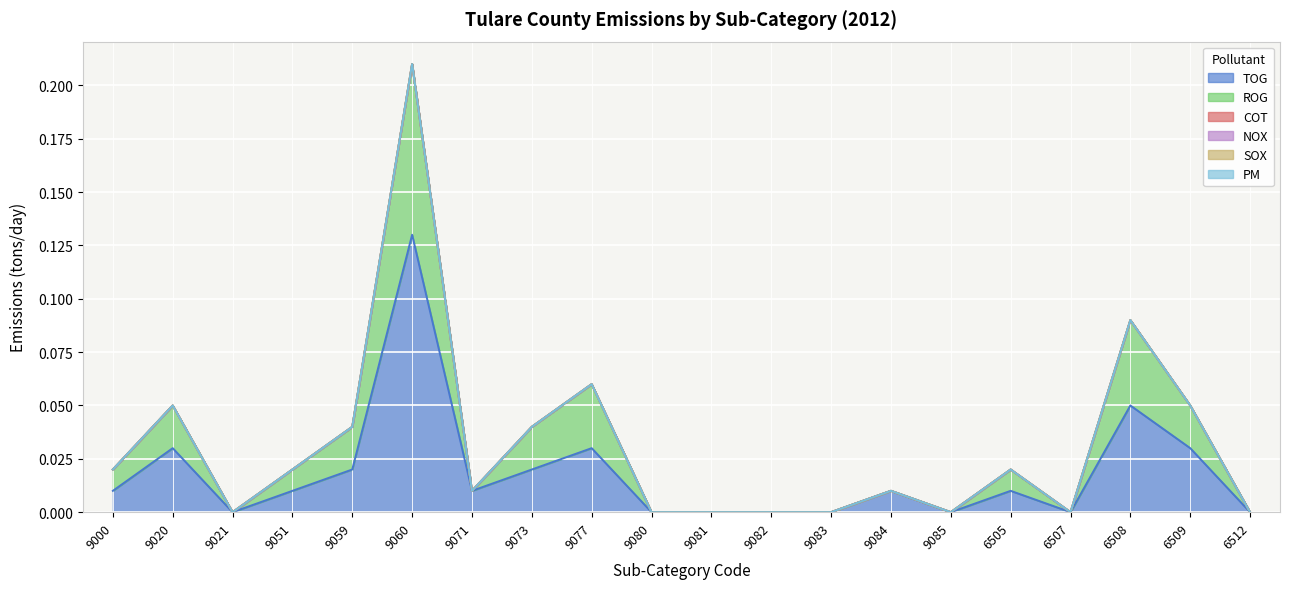

In TOG, how many points are lower than both neighbors (excluding endpoints)?

4